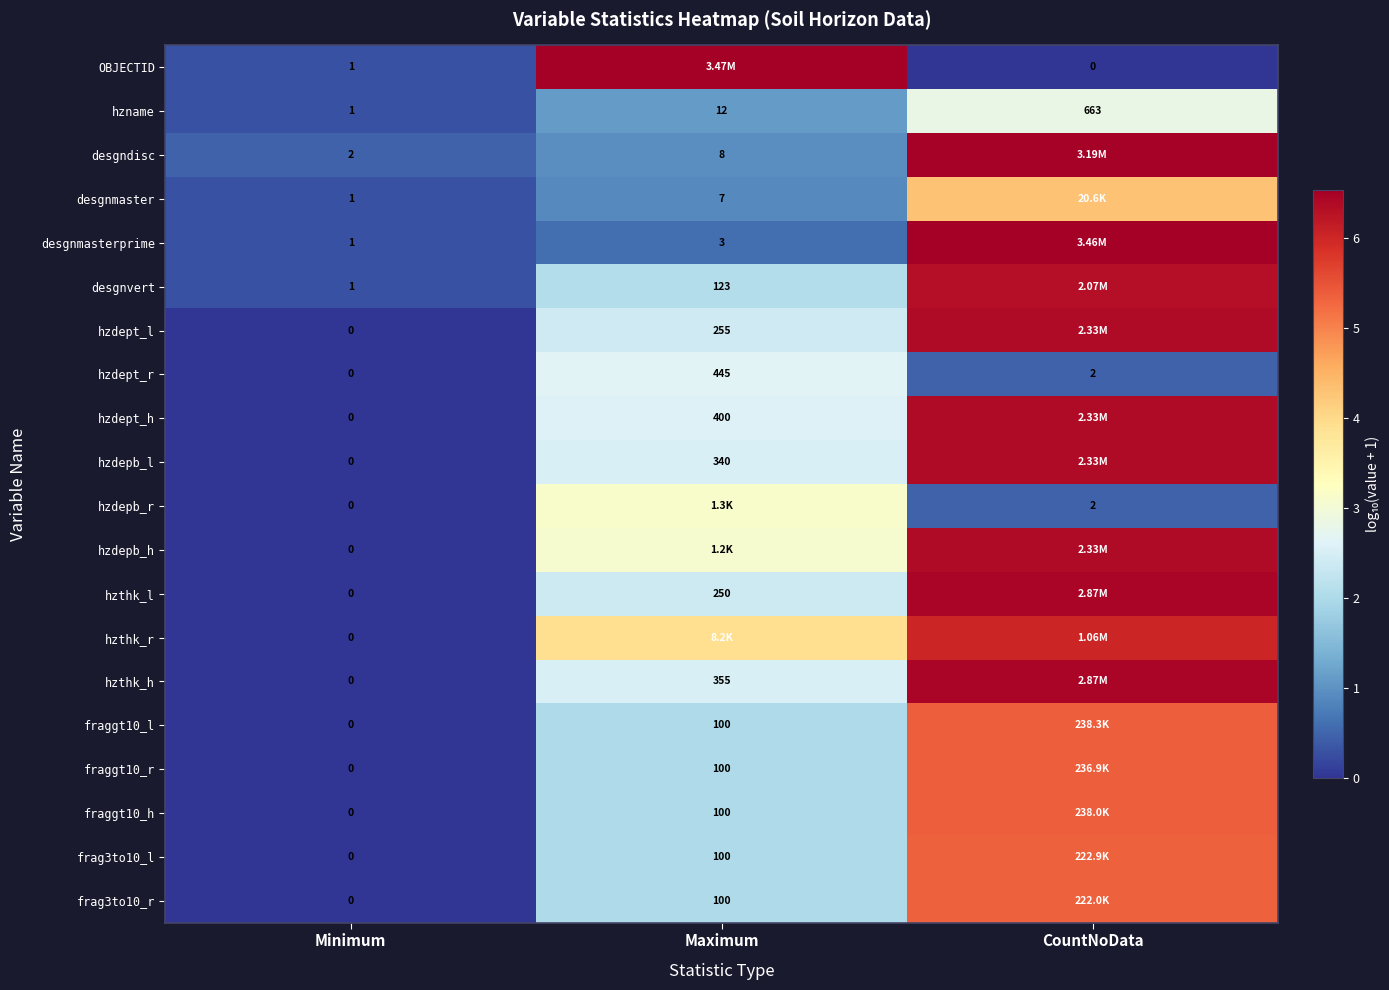

Is the value of fraggt10_l at CountNoData greater than the value of hzdept_h at Minimum?

Yes